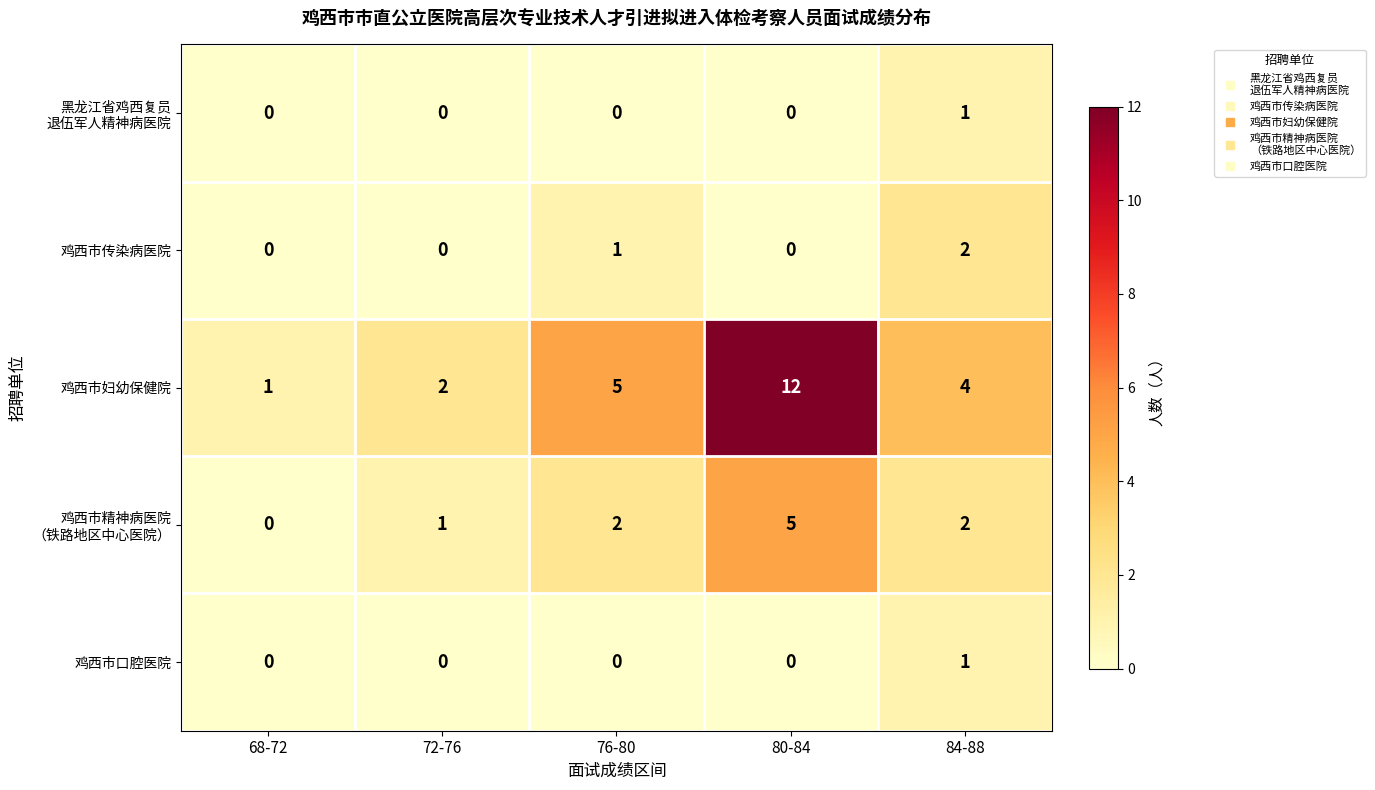

What value does the 鸡西市妇幼保健院 series have at 76-80?

5